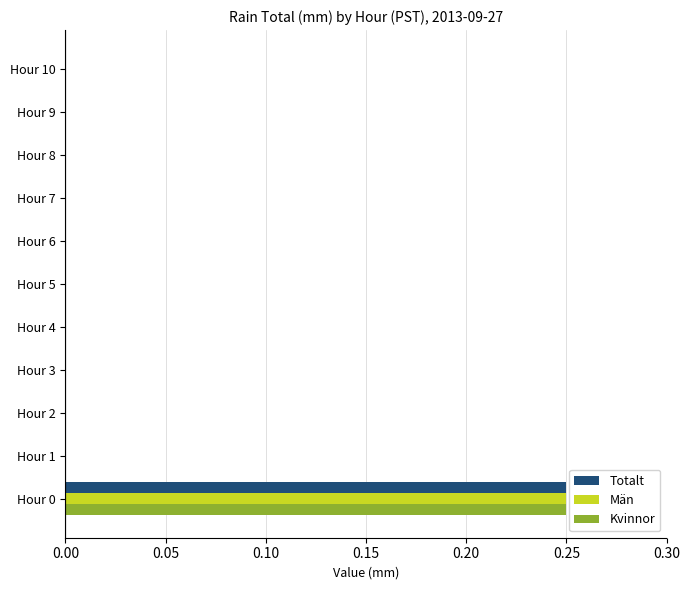

Is it true that Totalt equals 0.1 at Hour 3?

False